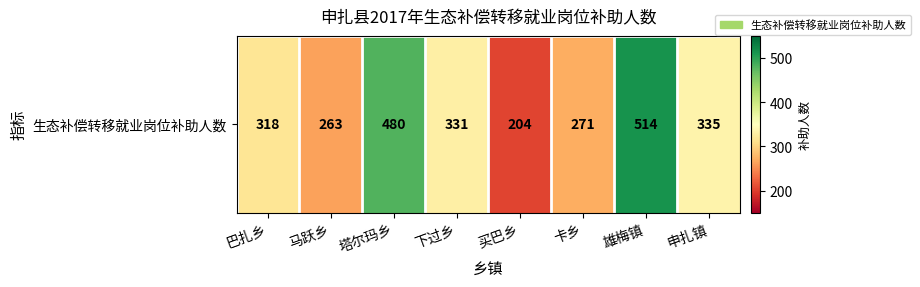

Rank the categories by value from highest to lowest.

雄梅镇, 塔尔玛乡, 申扎镇, 下过乡, 巴扎乡, 卡乡, 马跃乡, 买巴乡